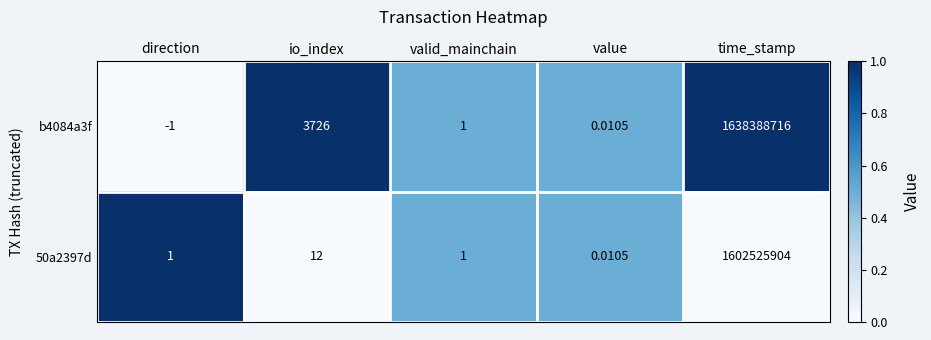

At which label is 50a2397d closest to 801262952?

io_index